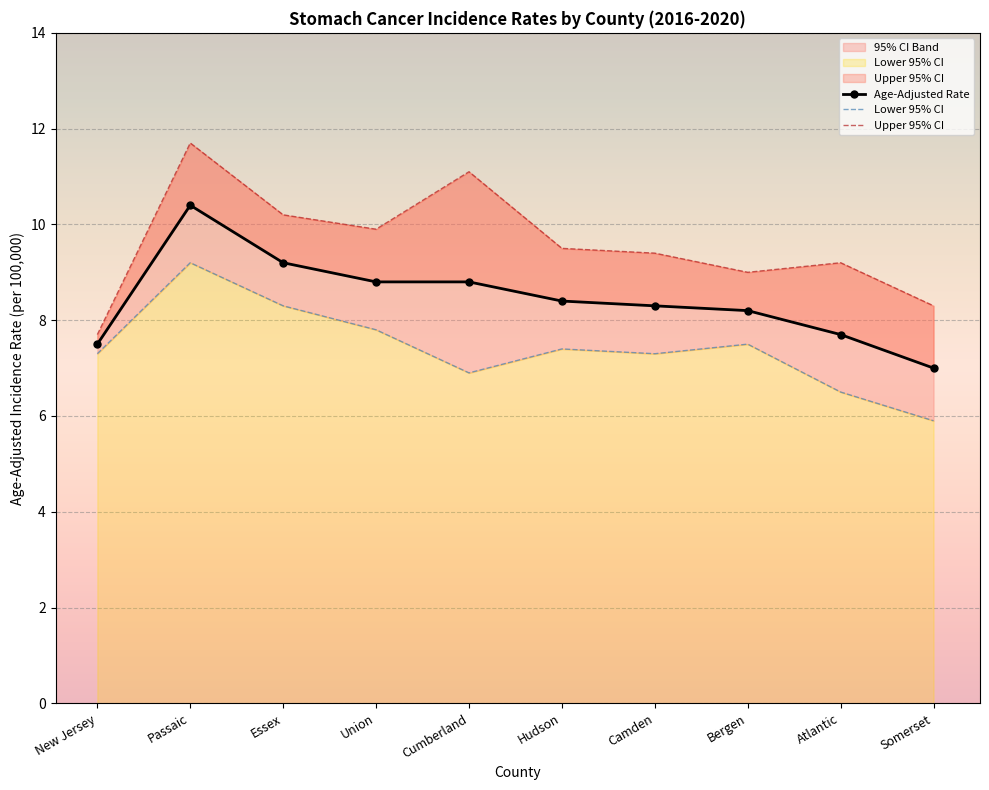

What is the minimum value for Upper 95% CI?

7.7